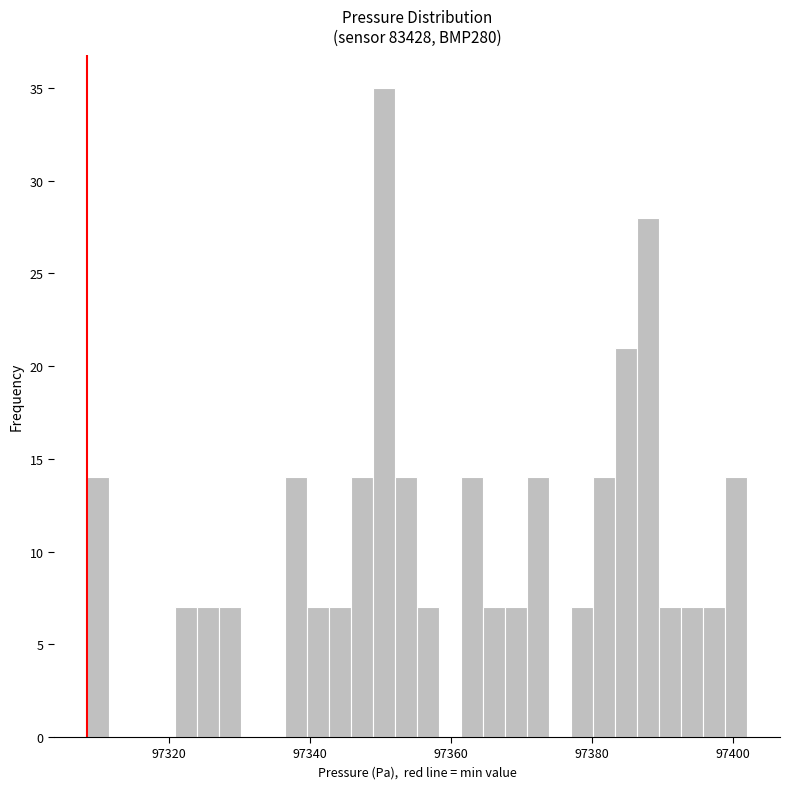

Around what value on the x-axis is the tallest bar? Give the approximate position of its centre, as read against the axis.

97350